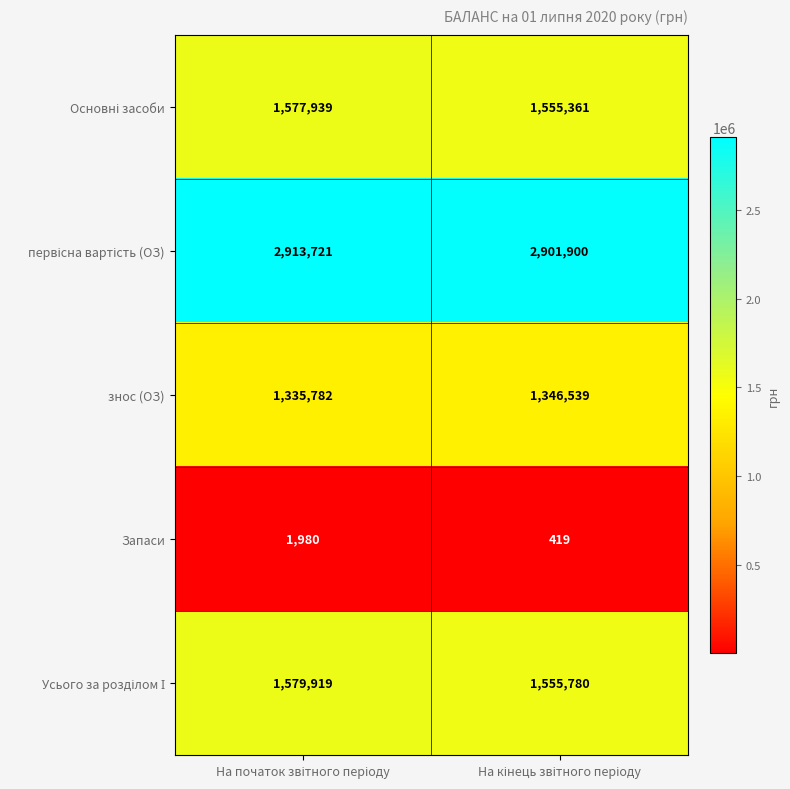

What is the difference between the maximum and minimum values in the Запаси series?

1561